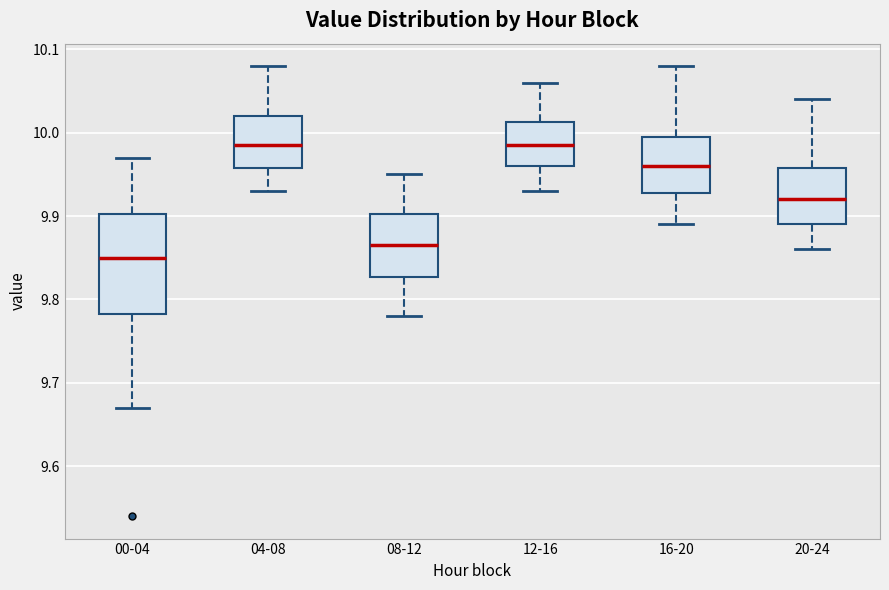

Comparing the boxes themselves (not the whiskers), which one is the tallest?

00-04